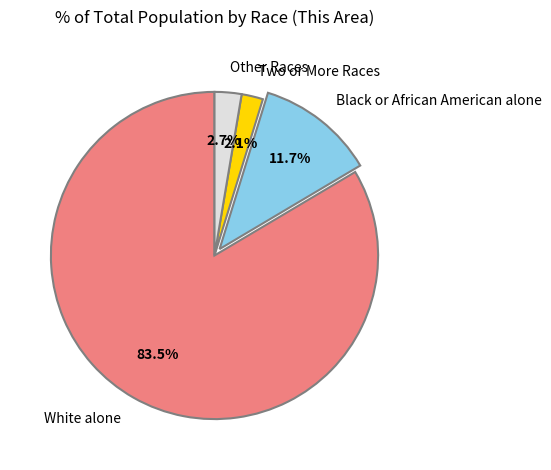

Is it true that Two or More Races is 13% of the pie?

False